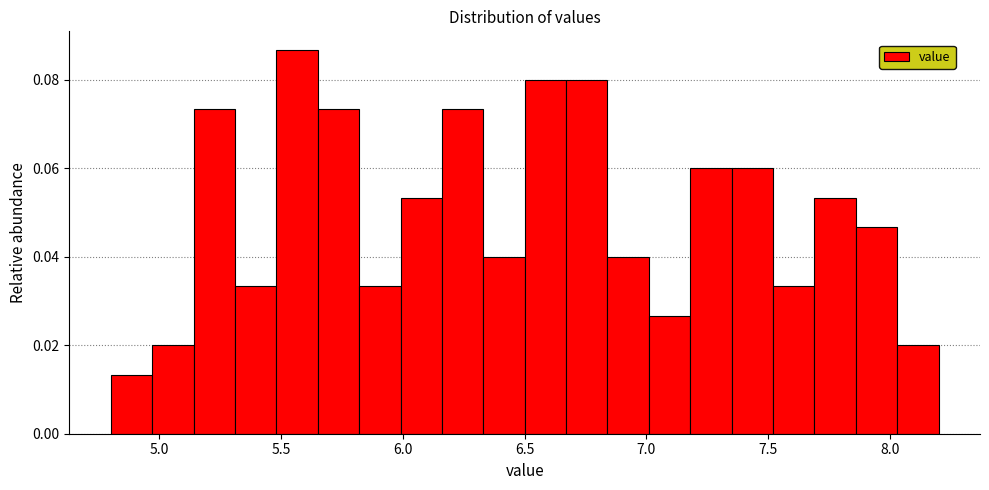

Read against the x-axis, roughly where is the centre of the tallest bar?

5.55